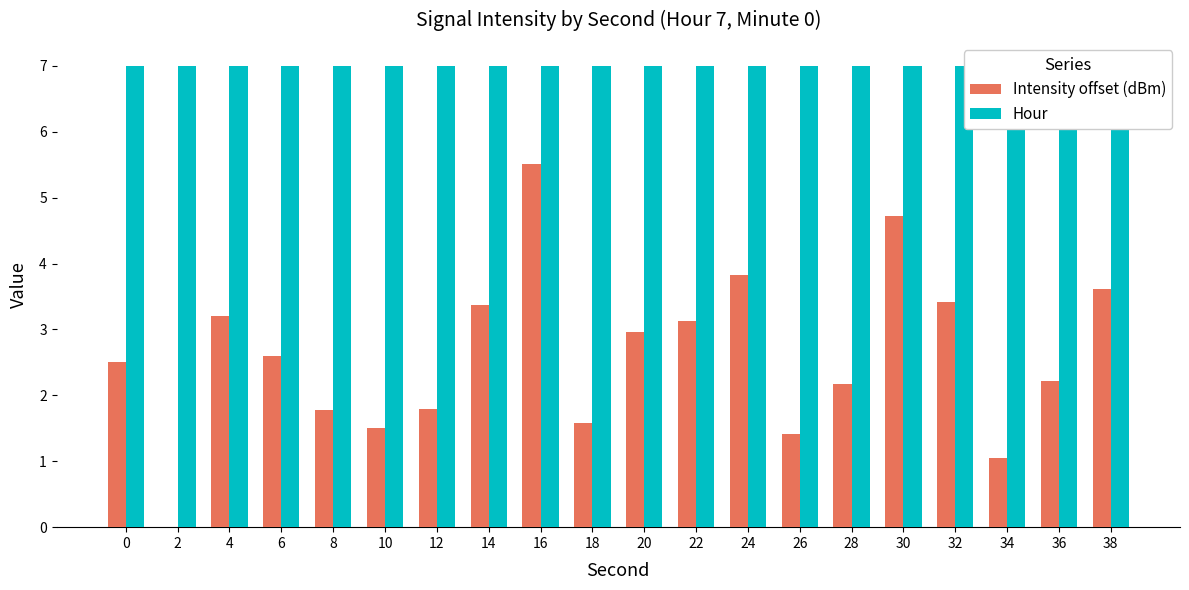

At 26, list the series in order from smallest to largest.

Intensity offset (dBm), Hour